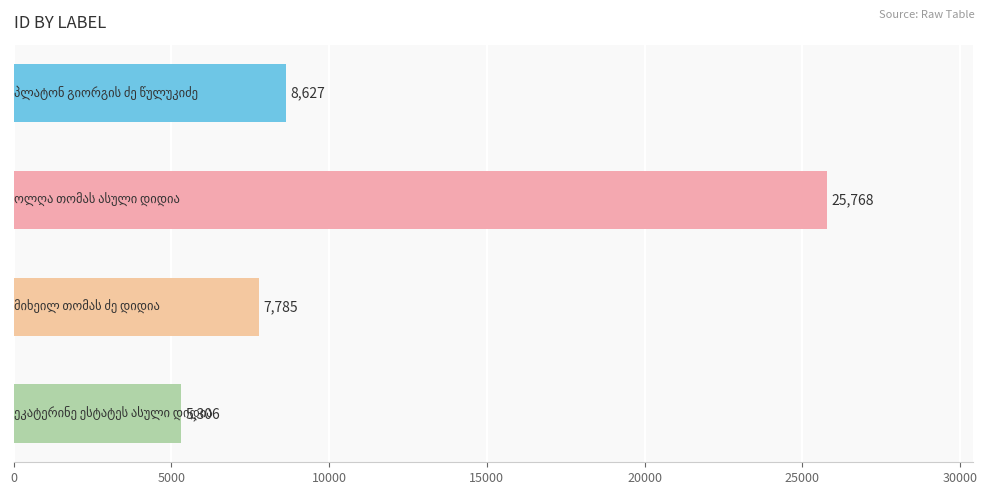

What is the maximum value shown in the chart?

25768